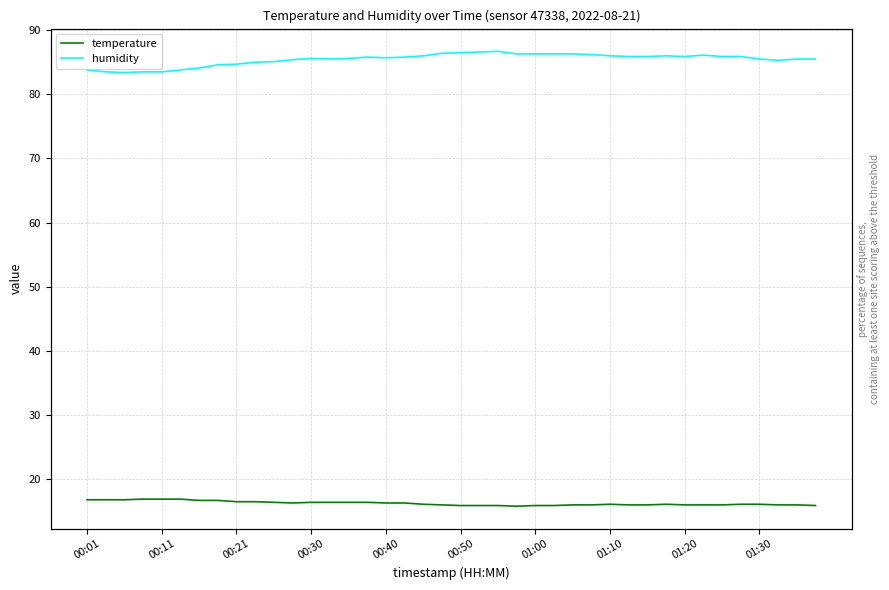

Count the number of categories in the chart.

40